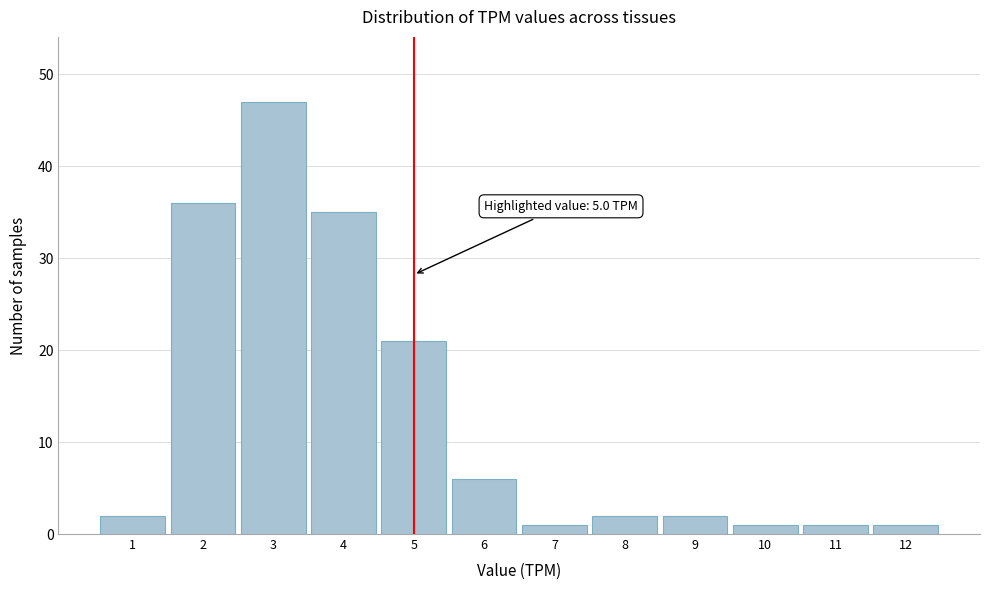

Which range on the x-axis has the tallest bar?

2.5 to 3.5